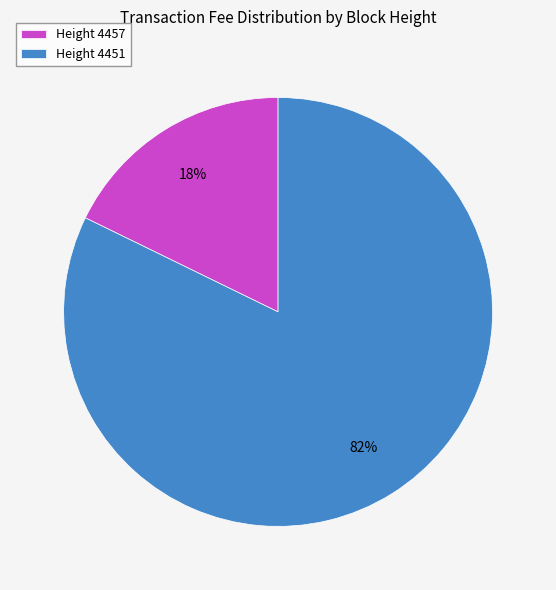

To the nearest percent, what portion does Height 4451 represent?

82%